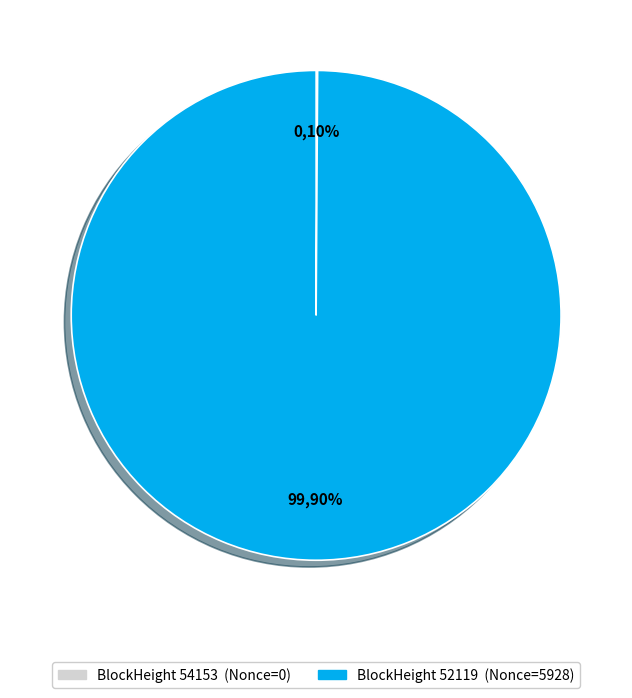

Do 54153 and 52119 together represent more than half of the pie?

Yes